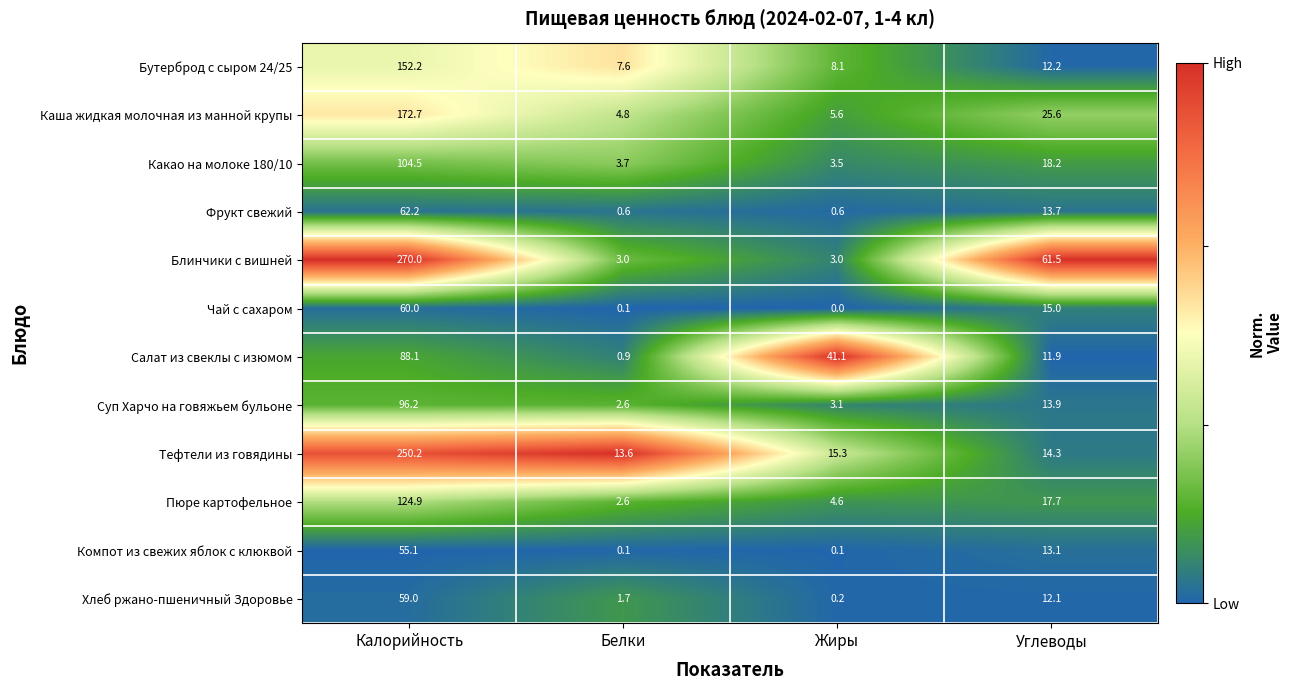

Is it true that Фрукт свежий equals 24.5 at Калорийность?

False